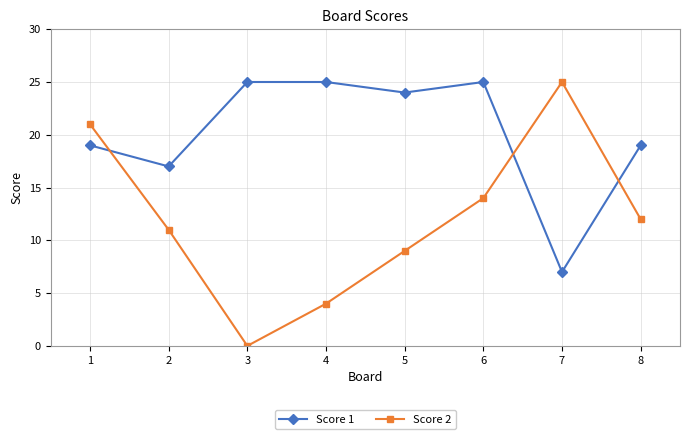

At which label does Score 2 reach its peak?

7